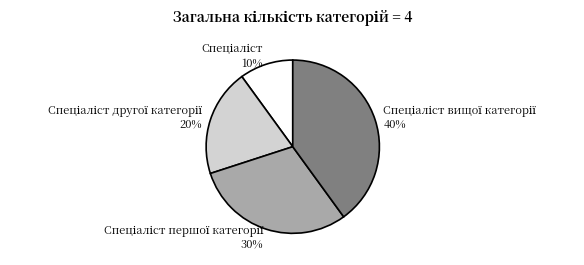

Is there any slice that represents more than half of the pie?

No